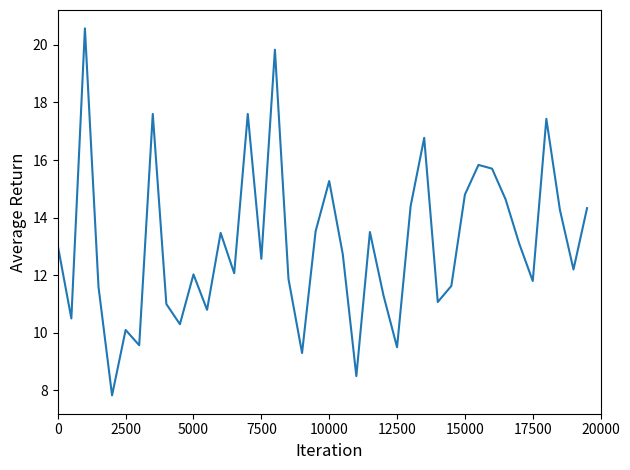

What is the maximum value shown in the chart?

20.6